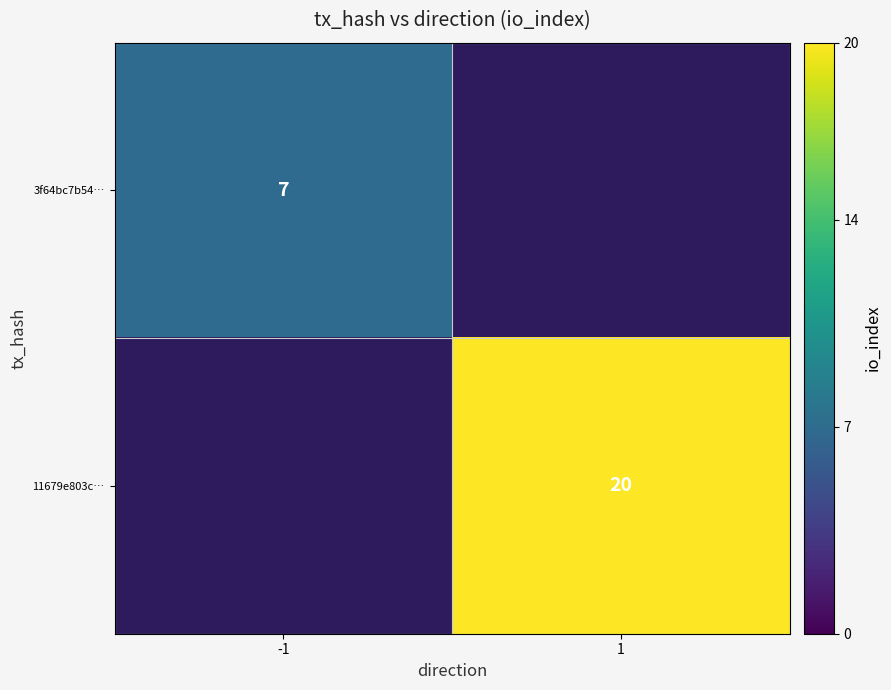

The value of 3f64bc7b54… at -1 is 7. True or false?

True